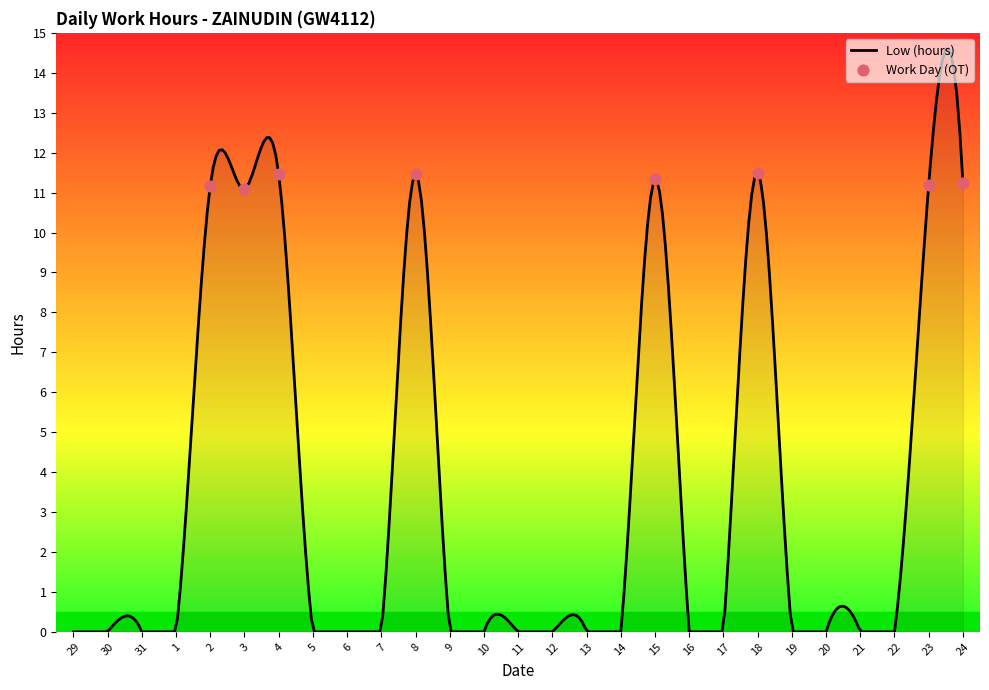

What is the change in value from 11 to 23?

+11.2